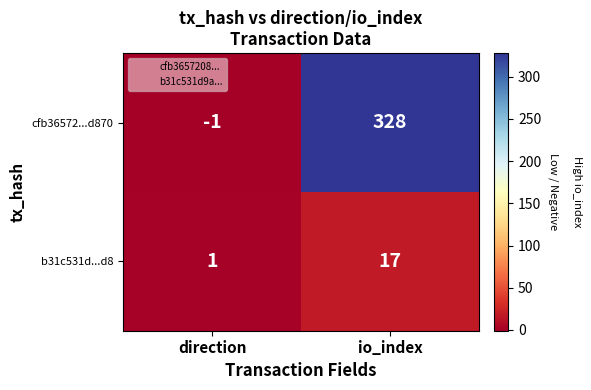

What is the maximum value shown in the chart?

328